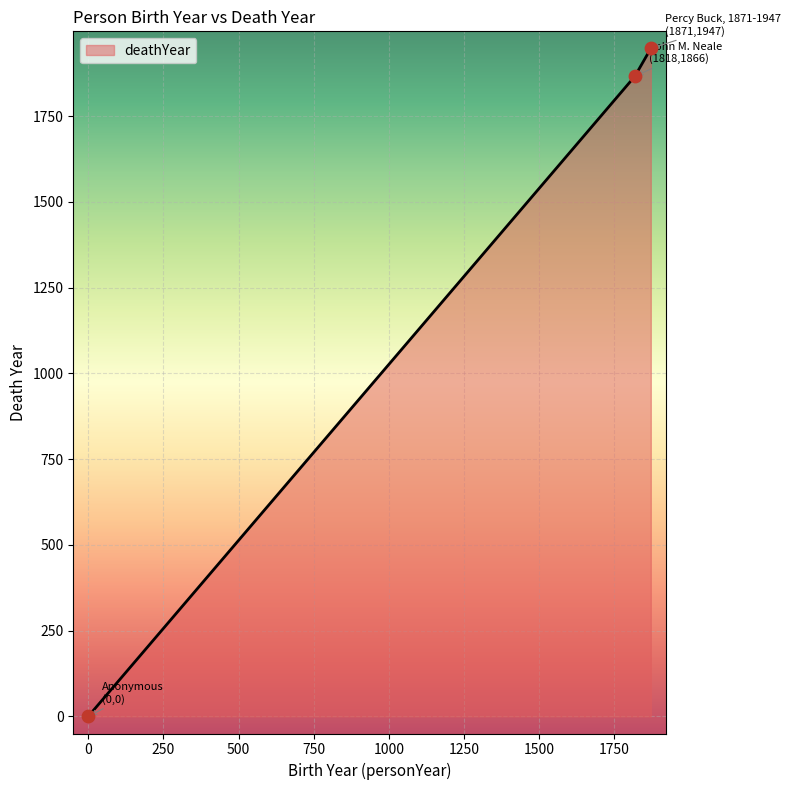

What is the greatest value displayed?

1947